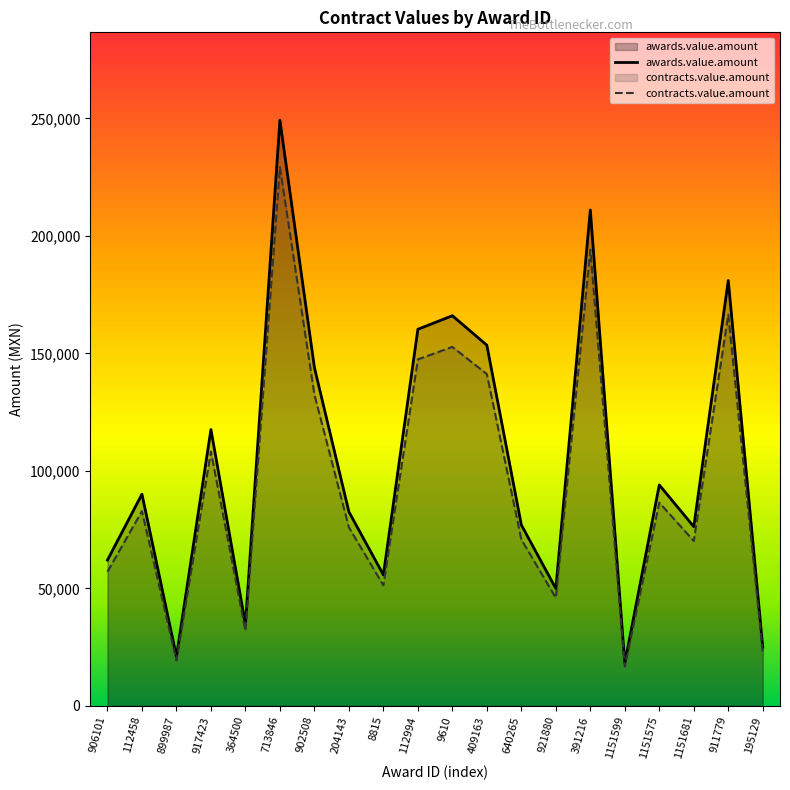

At which category is the sum across all series the highest?

713846